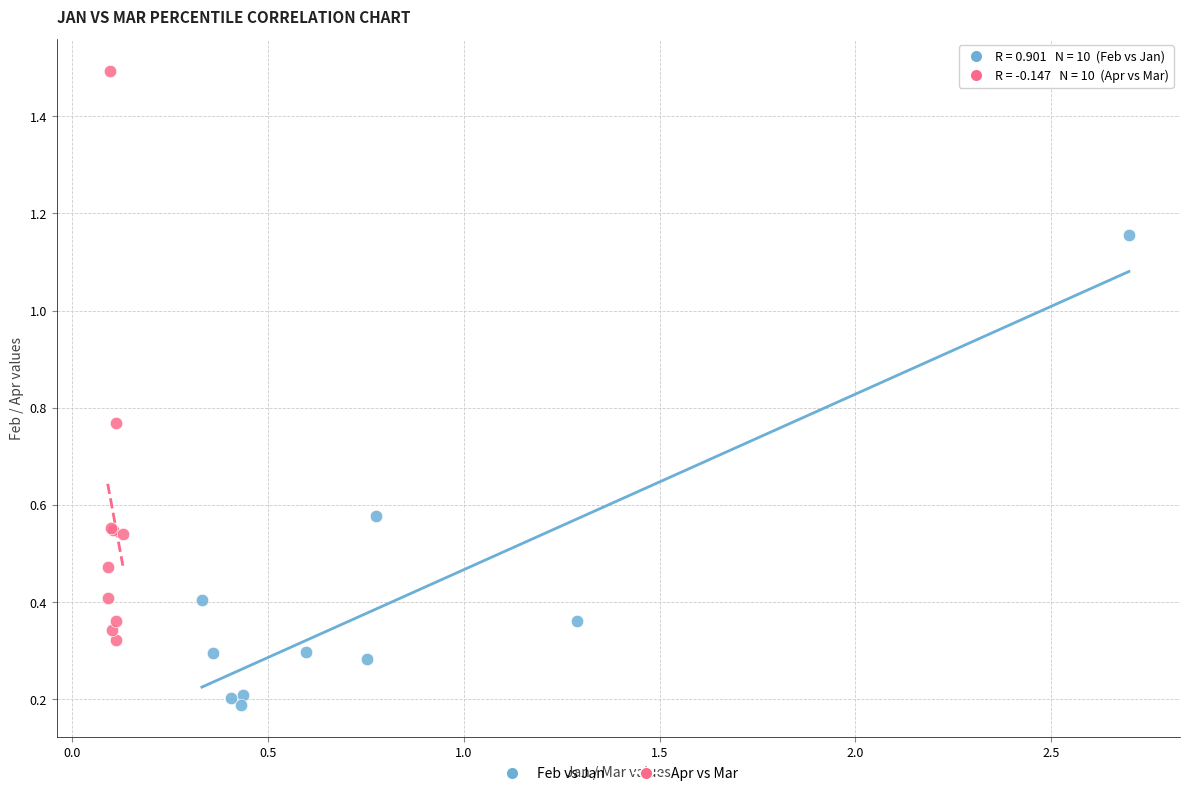

What are all the series names shown in the legend?

Feb vs Jan, Apr vs Mar